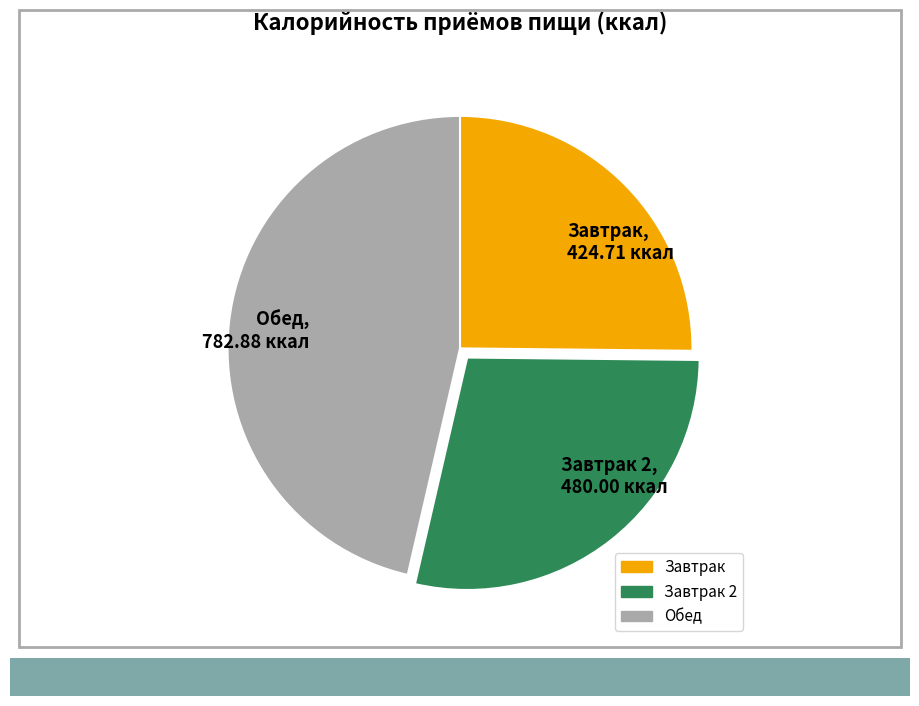

Do Обед, 782.88 ккал and Завтрак 2, 480.00 ккал together represent more than half of the pie?

Yes